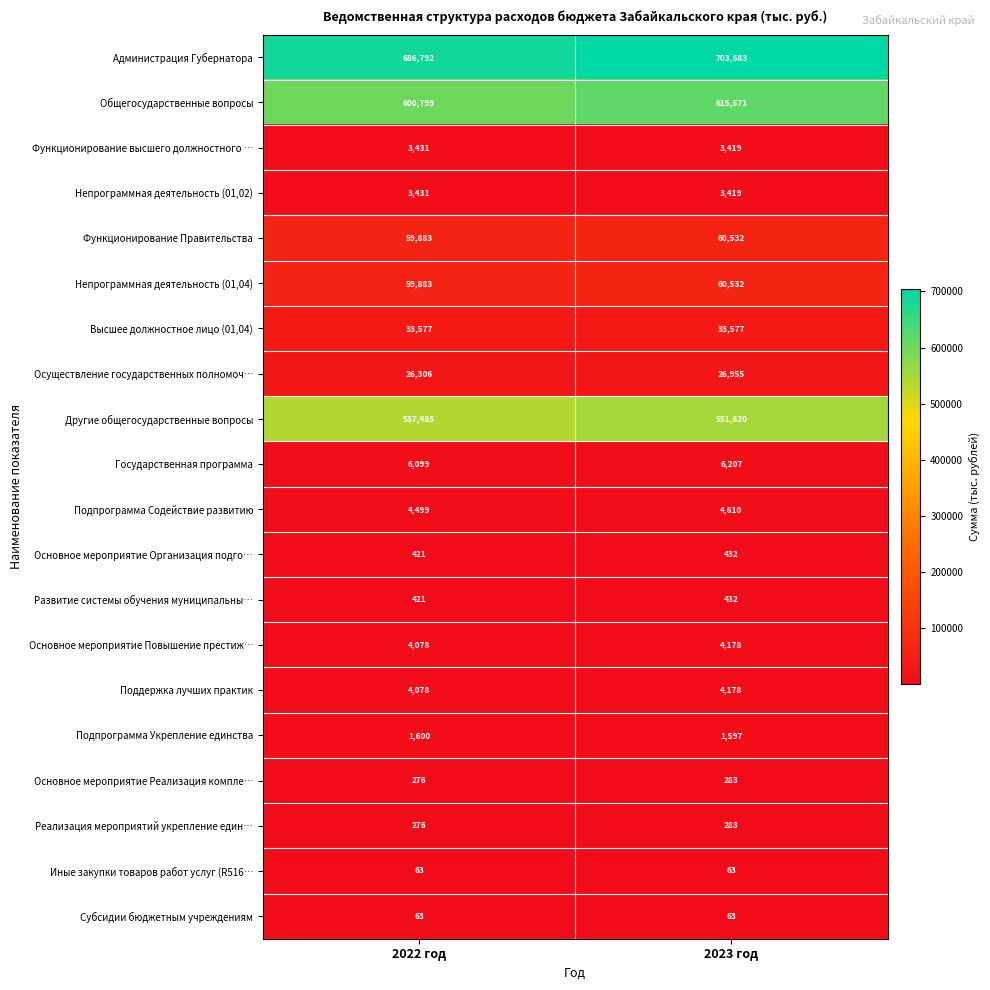

List the labels in order of Основное мероприятие Повышение престиж… value, largest first.

2023 год, 2022 год